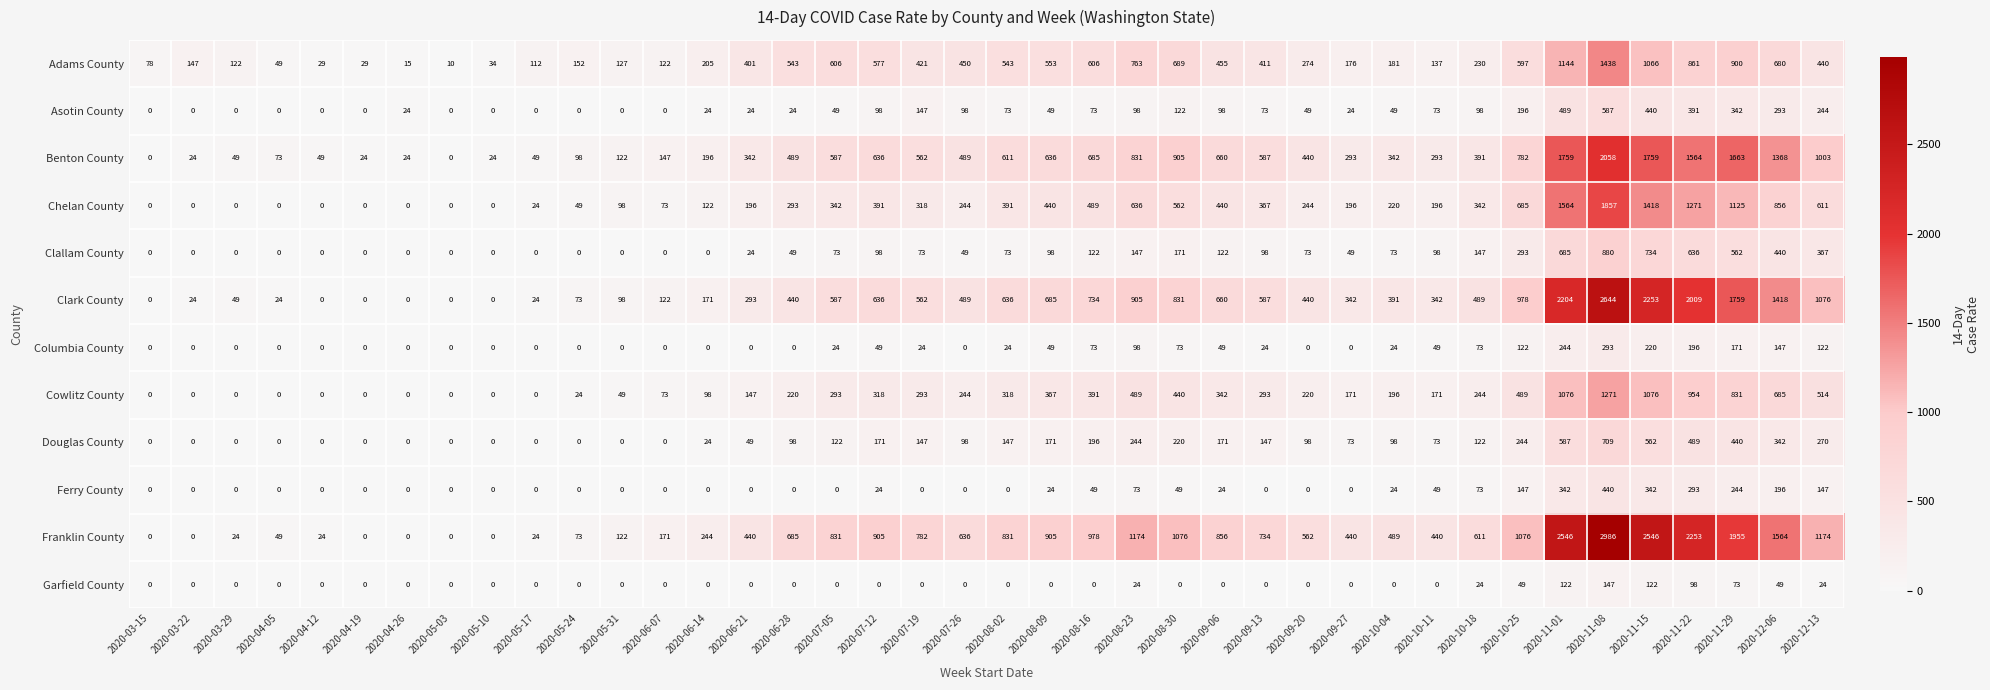

At which category is the sum across all series the highest?

2020-11-08